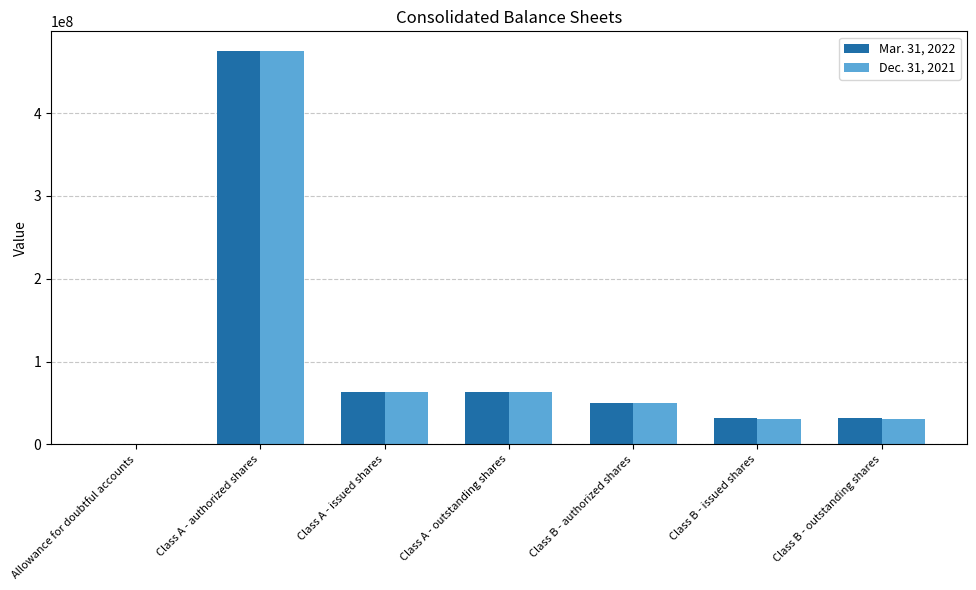

What is the total value across all series at Class B - outstanding shares?

62448236